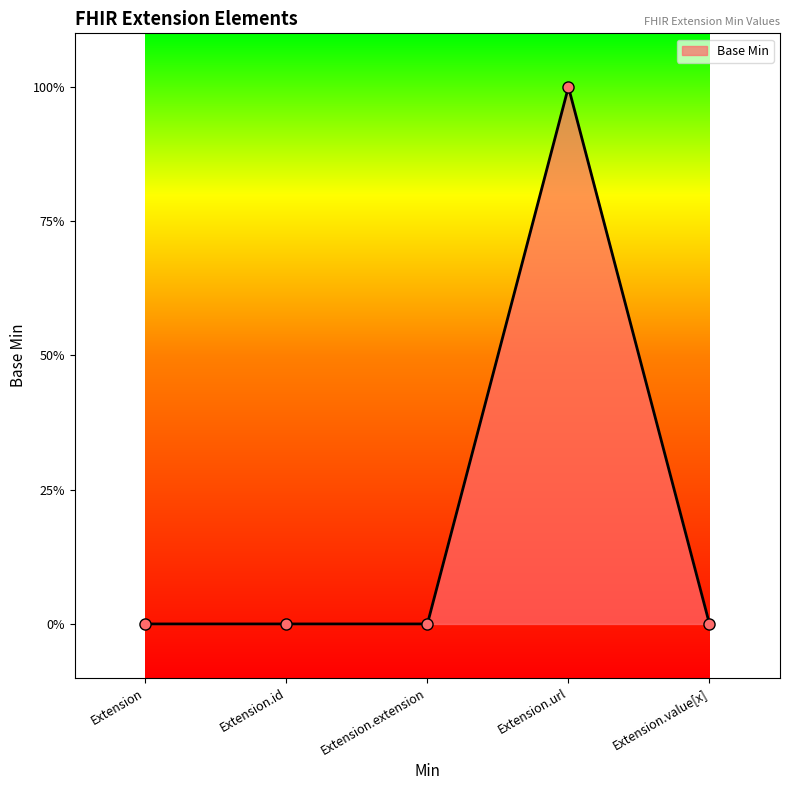

Reading left to right, what are all the values shown in this chart?

0	0	0	1	0